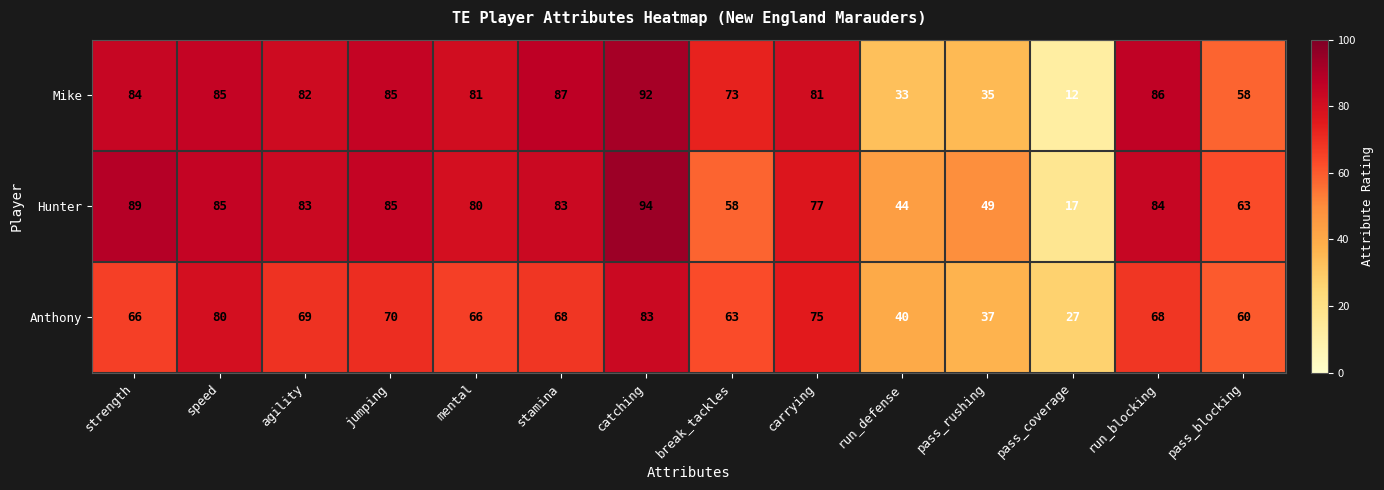

Is it true that Anthony equals 60 at pass_blocking?

True